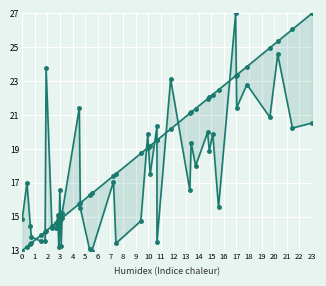

Reading left to right, list all the values displayed in this chart.

SDS_P1: 14.8	17.0	14.4	13.8	13.6	13.5	23.8	14.3	14.3	15.1	13.2	16.6	13.3	15.2	21.4	15.5	13.1	13.0	17.1	13.4	14.7	19.9	17.5	20.3	13.5	23.1	16.6	19.4	18.0	20.0	18.9	19.9	15.6	27.0	21.4	22.8	20.9	24.6	20.2	20.5
SDS_P2: 13.0	13.2	13.4	13.4	13.9	14.1	14.2	14.4	14.7	14.7	14.8	14.8	14.9	14.9	15.8	15.8	16.3	16.4	17.4	17.5	18.7	19.1	19.2	19.5	19.5	20.2	21.1	21.2	21.4	22.0	22.0	22.2	22.5	23.3	23.4	23.9	25.0	25.3	26.1	27.0